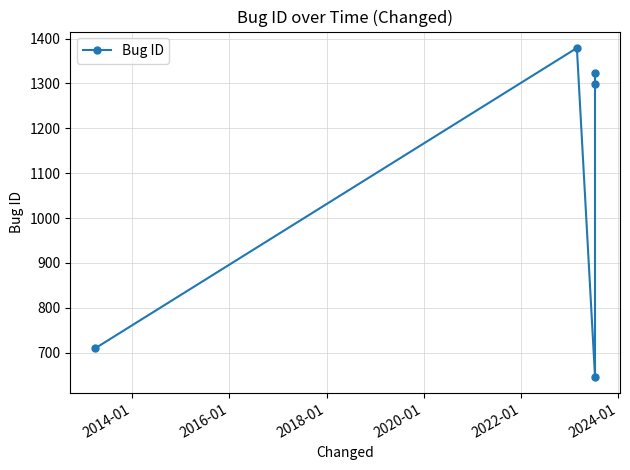

What is the maximum value shown in the chart?

1379